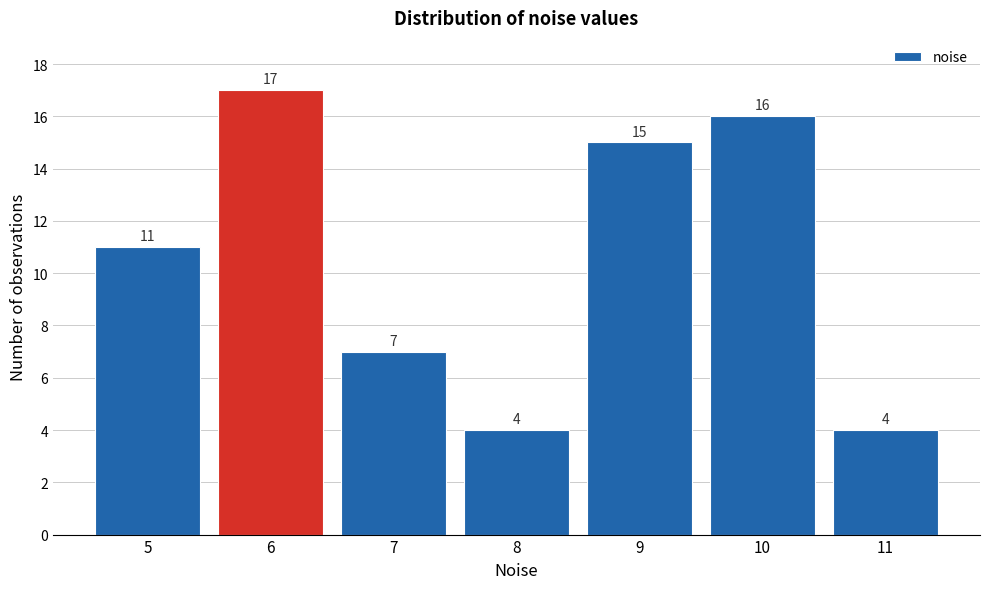

Reading right to left, what are all the values shown in this chart?

11=4	10=16	9=15	8=4	7=7	6=17	5=11